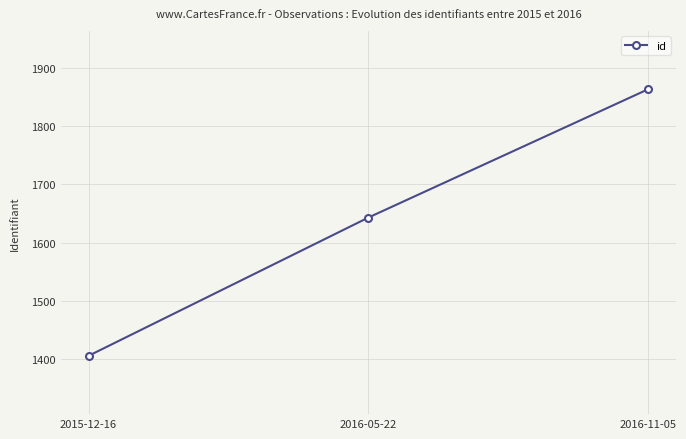

List the labels in order of value, largest first.

2016-11-05, 2016-05-22, 2015-12-16